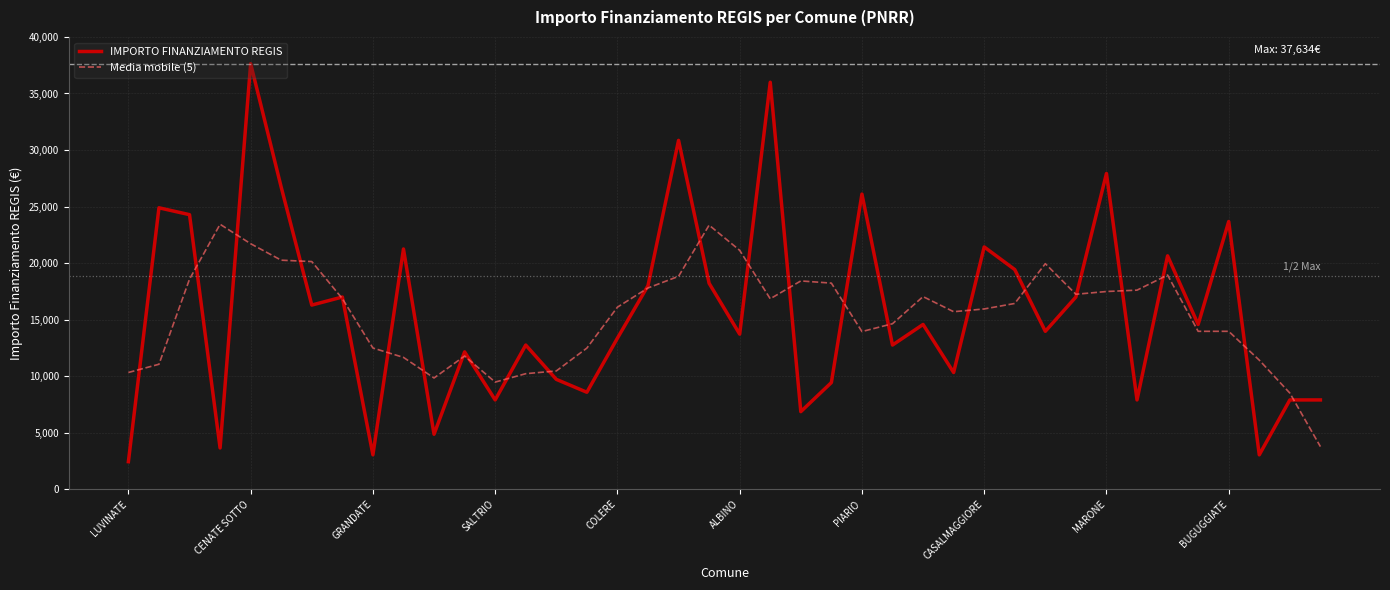

Rank the series by their maximum value, from highest to lowest.

IMPORTO FINANZIAMENTO REGIS, Media mobile (5)